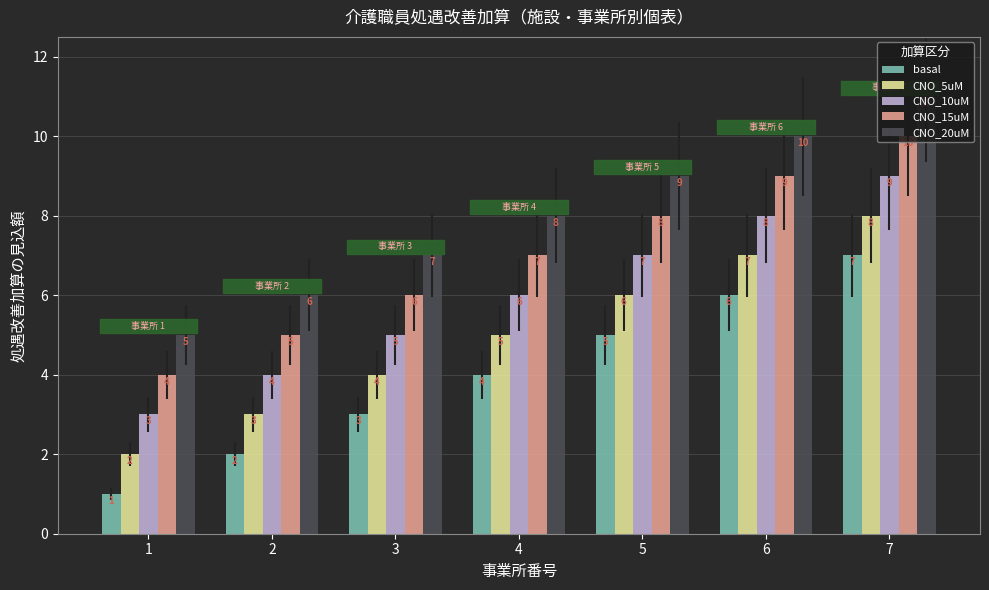

Which category has the highest value in the basal series?

7